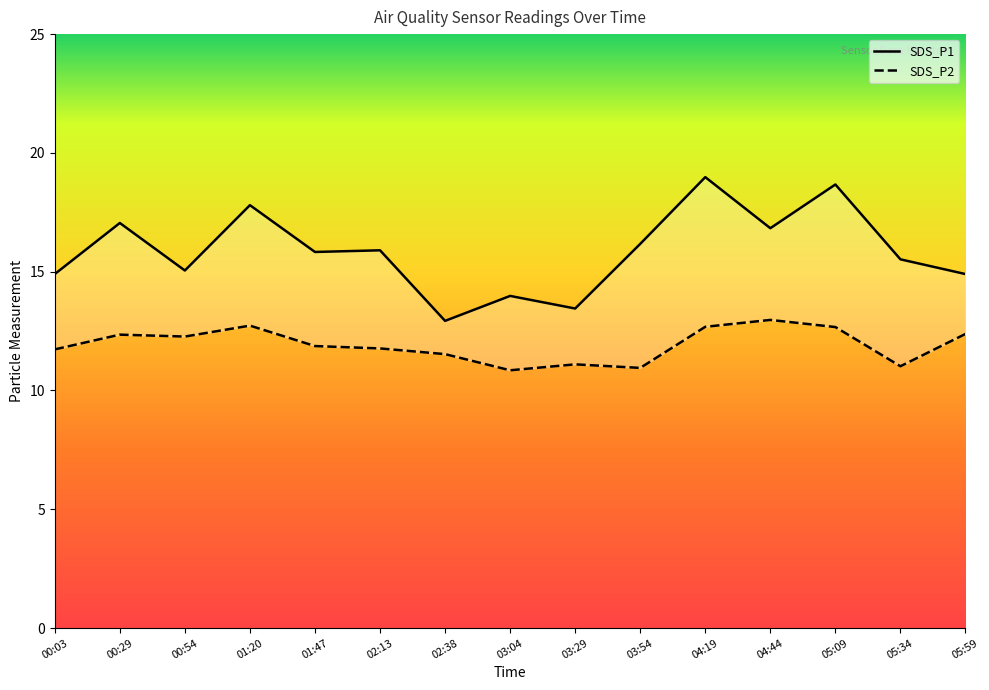

What is the maximum value for SDS_P2?

13.0